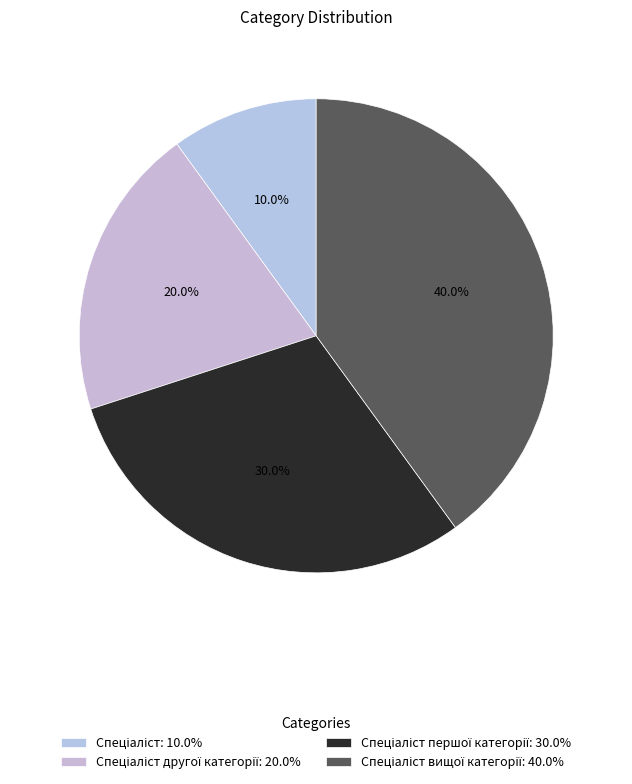

How many segments does this pie chart have?

4